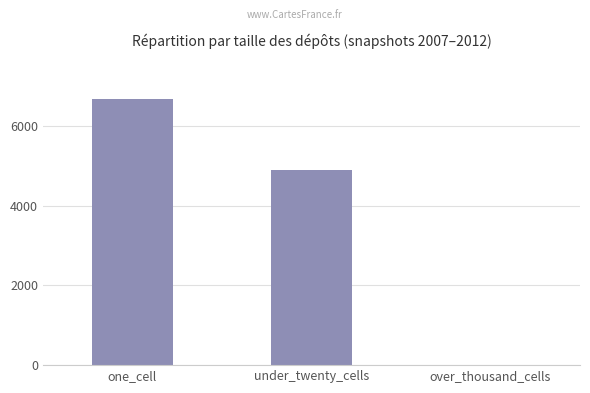

How many categories are shown in the chart?

3